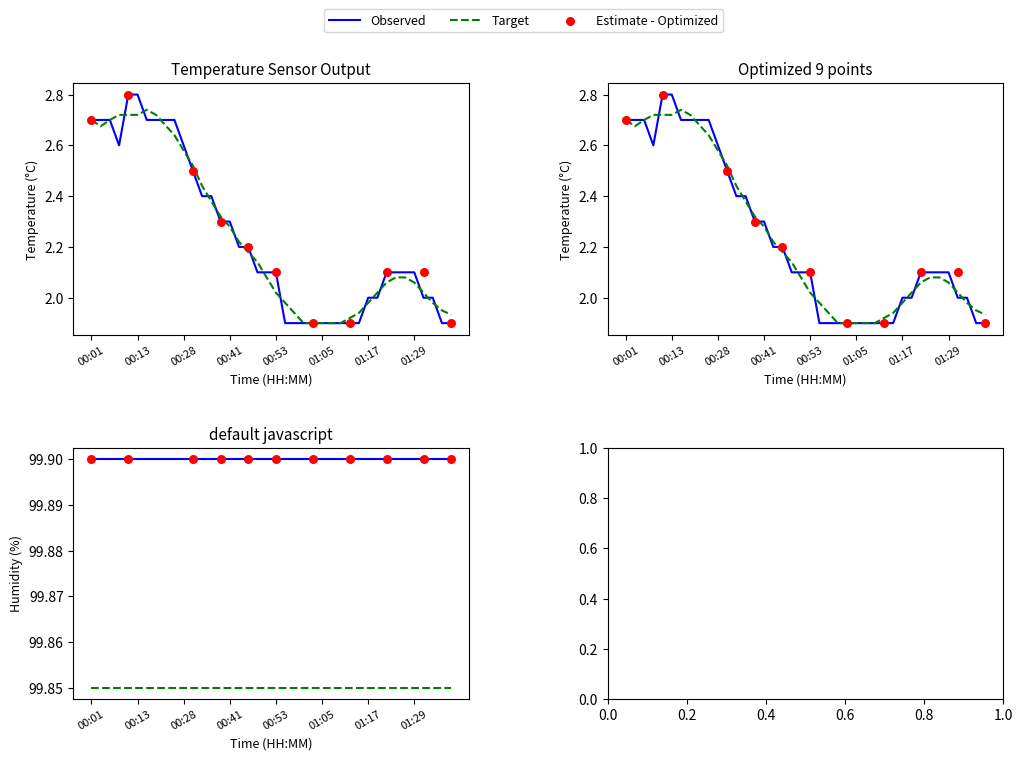

What is the ratio of the value at 01:02 to the value at 00:08?

0.7